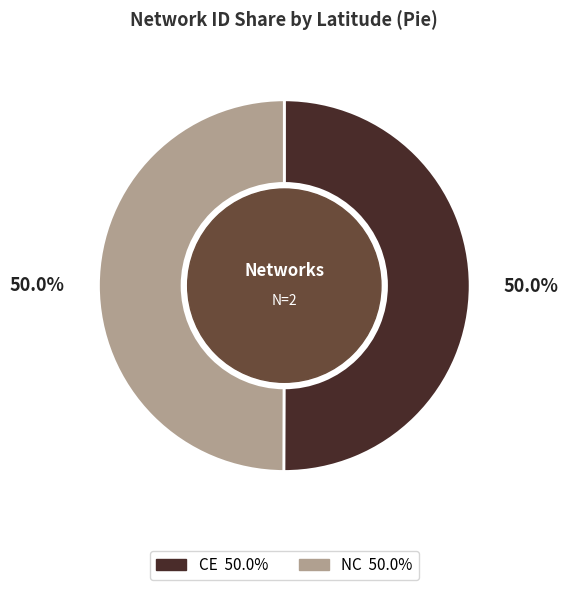

What is the ratio of the value at NC to the value at CE?

1.0